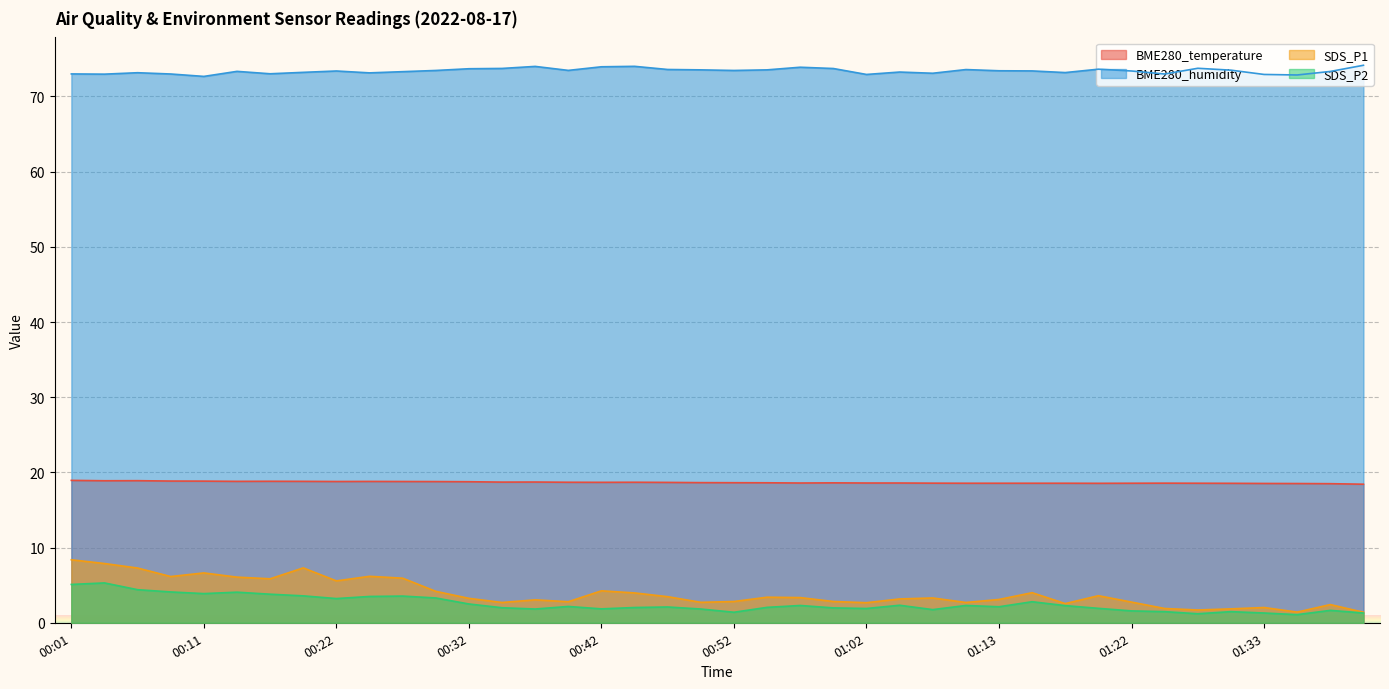

Which series has the widest spread of values?

SDS_P1